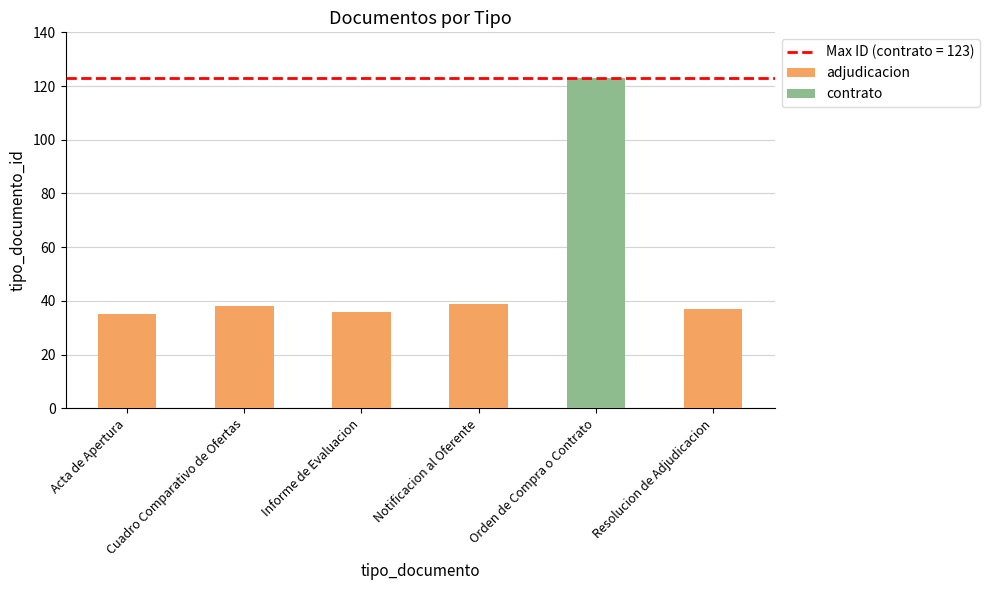

What position from the right is Notificacion al Oferente?

2